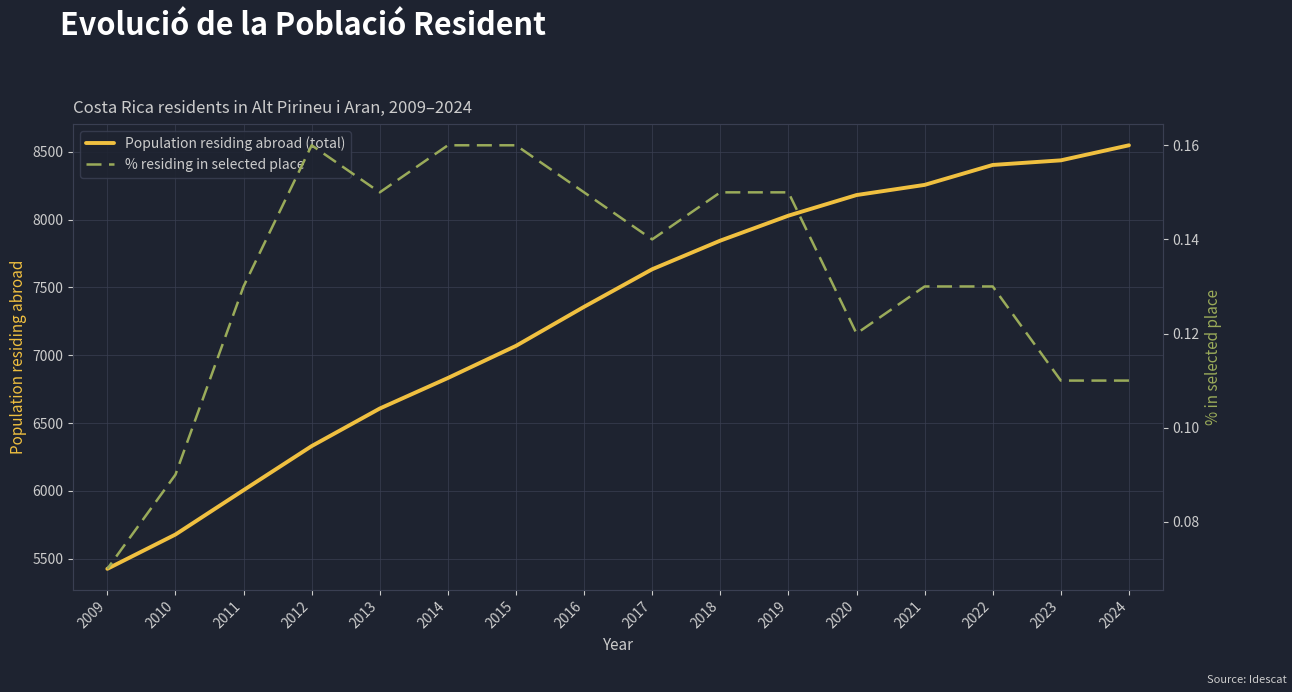

The % residing in selected place series shows 0.2 at 2019. True or false?

False